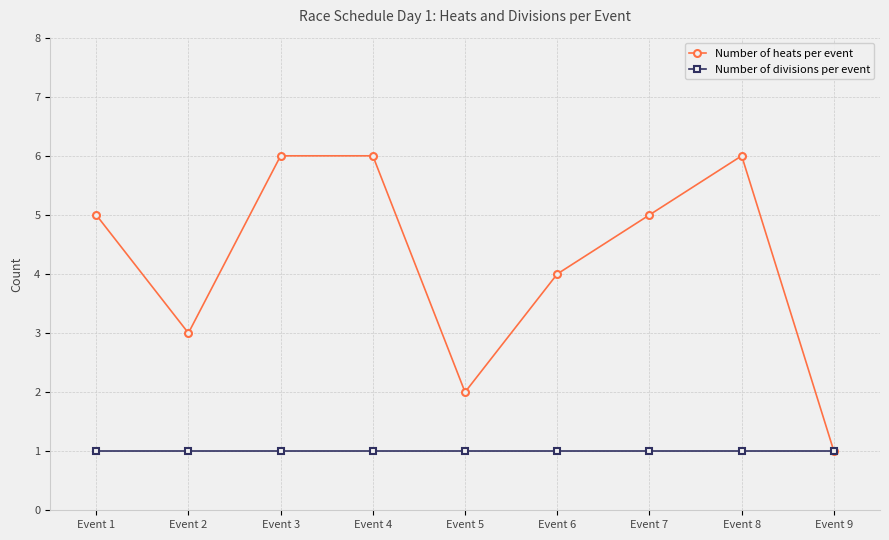

Reading left to right, transcribe all the data shown in this chart.

Number of heats per event: 5	3	6	6	2	4	5	6	1
Number of divisions per event: 1	1	1	1	1	1	1	1	1